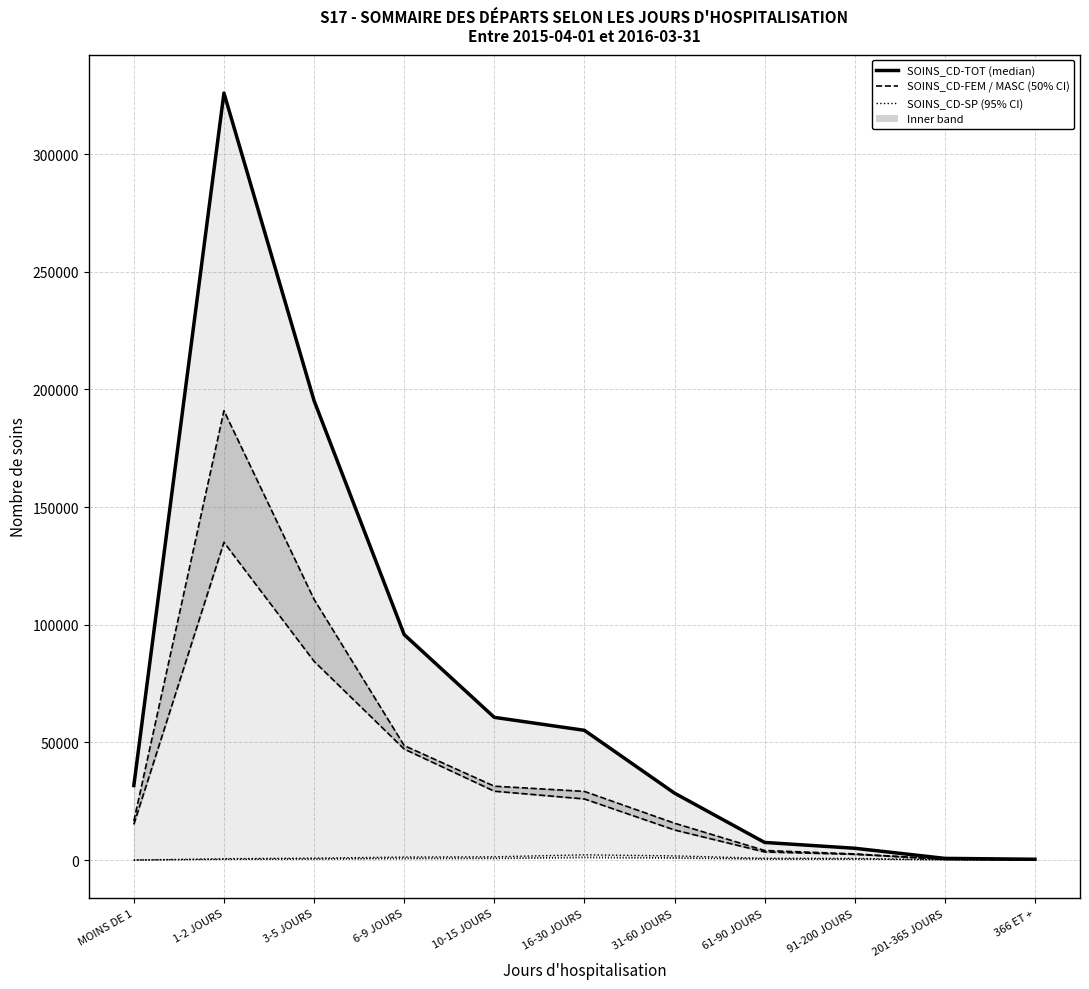

Is it true that SOINS_CD-MASC equals 47164 at 6-9 JOURS?

True